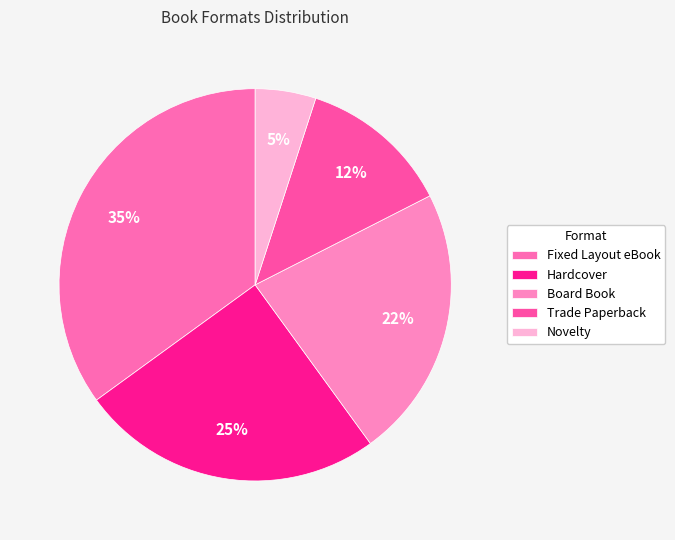

What portion of the pie excludes Novelty?

95.0%